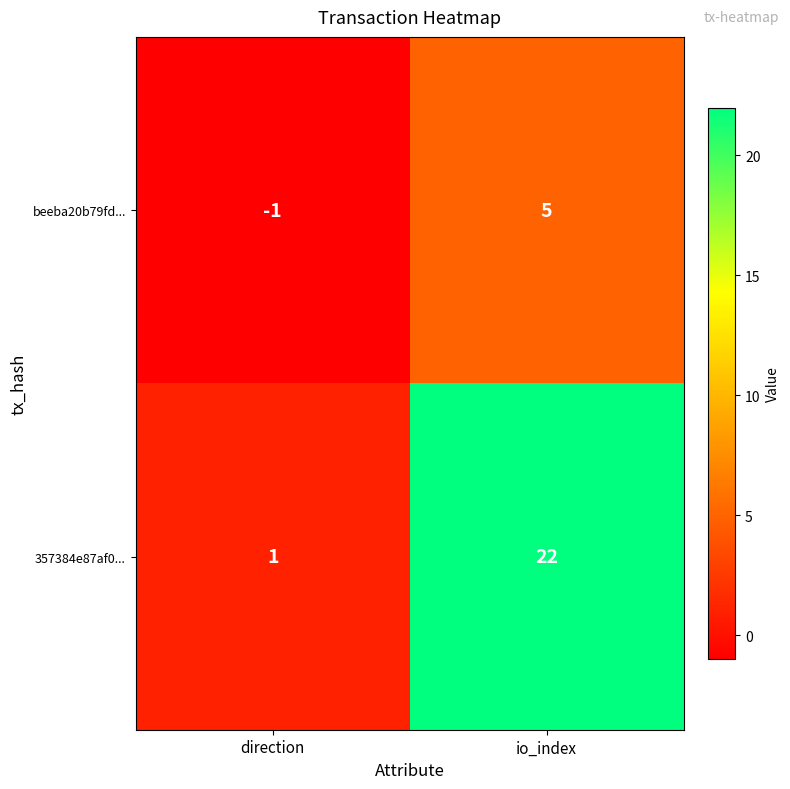

How many data points in 357384e87af0... are less than 22?

1